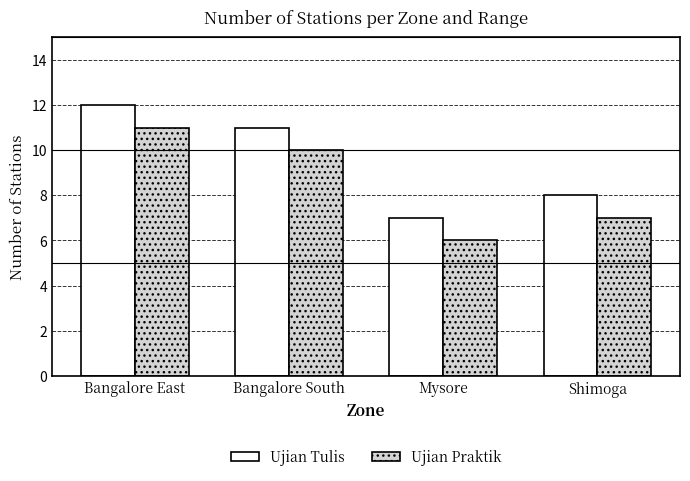

True or false: Ujian Praktik has a value of 3 at Shimoga.

False